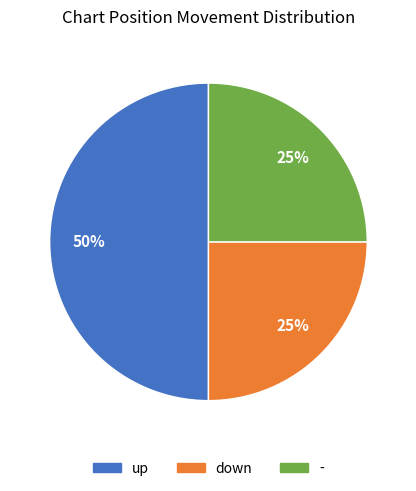

Is it true that up is 50% of the pie?

True